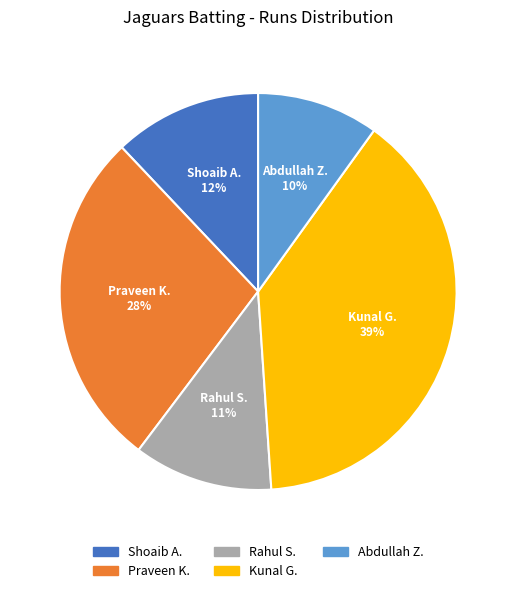

Combined, do Kunal G. and Praveen K. account for over 50%?

Yes